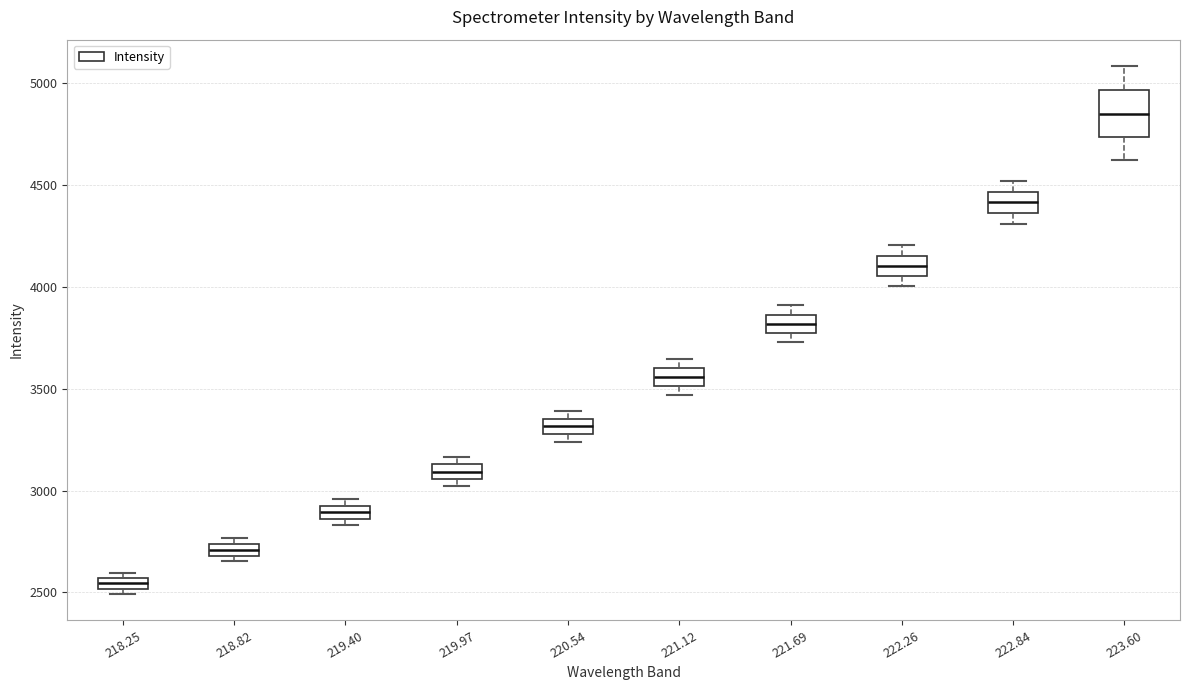

Where is the lower edge of the box at x = 218.82 on the y-axis? The values are not printed on the chart, so give them approximately, as read against the axis.

2700